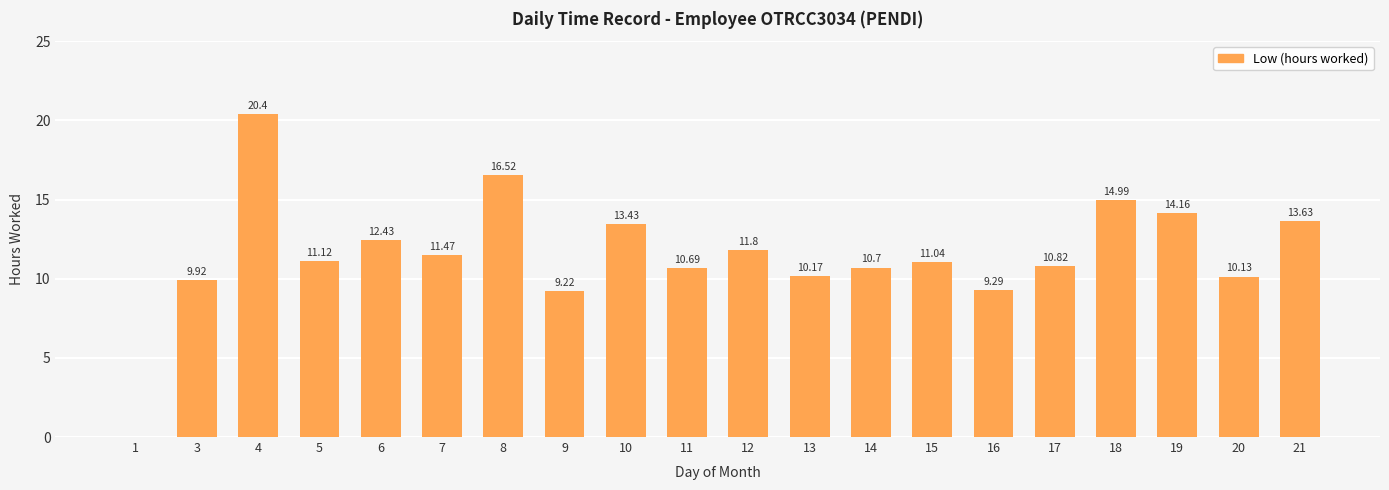

What is the change in value from 17 to 20?

-0.7